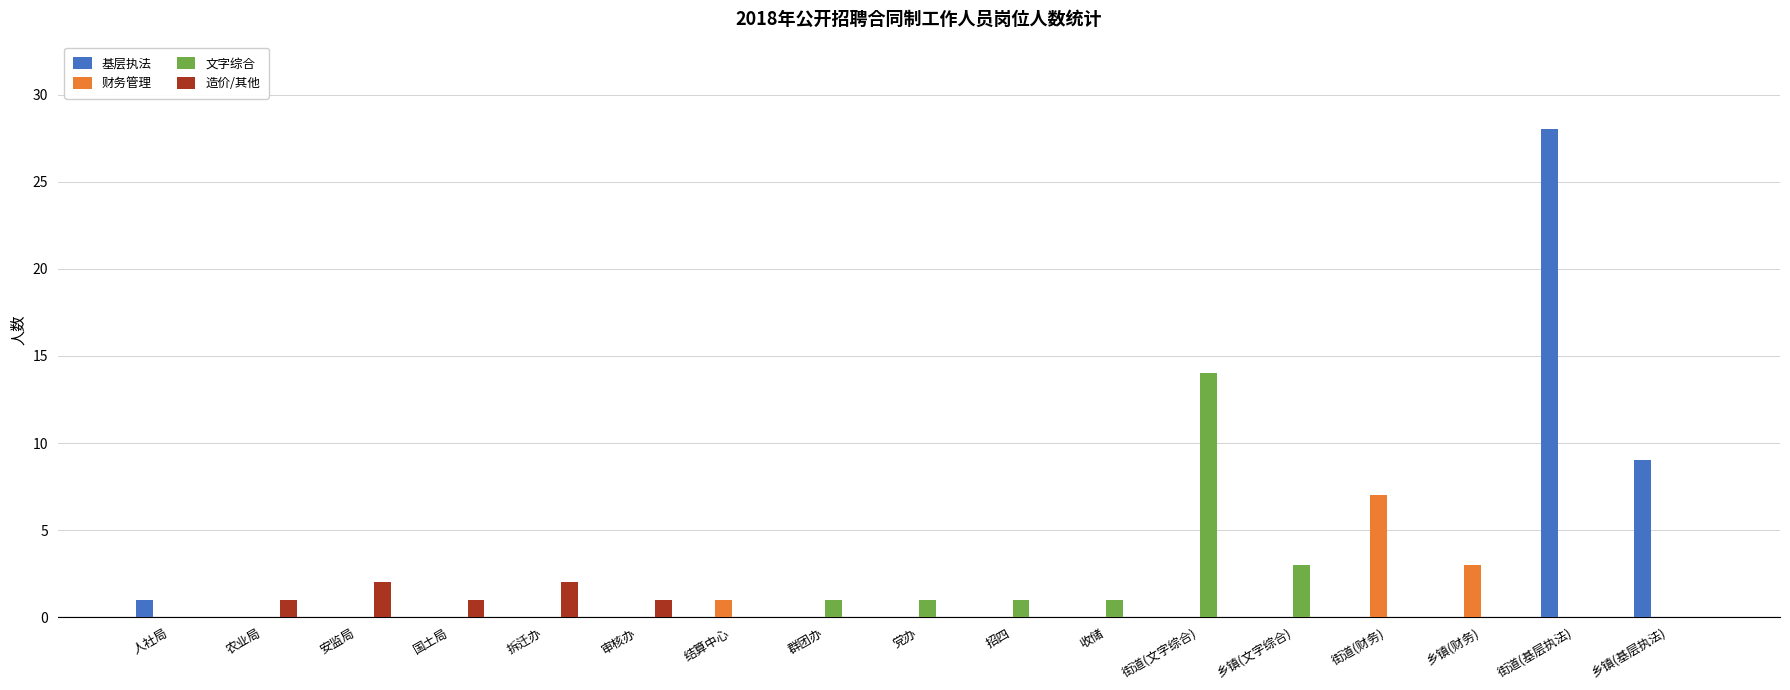

Which series has the largest range (max minus min)?

基层执法